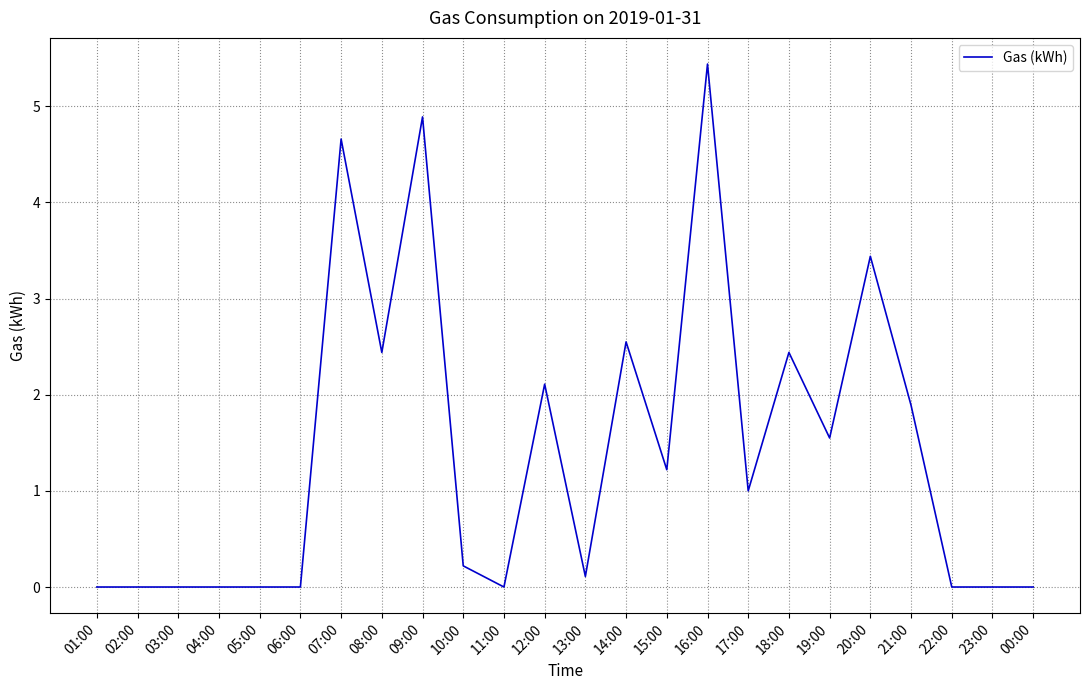

Count the number of data series in this chart.

1